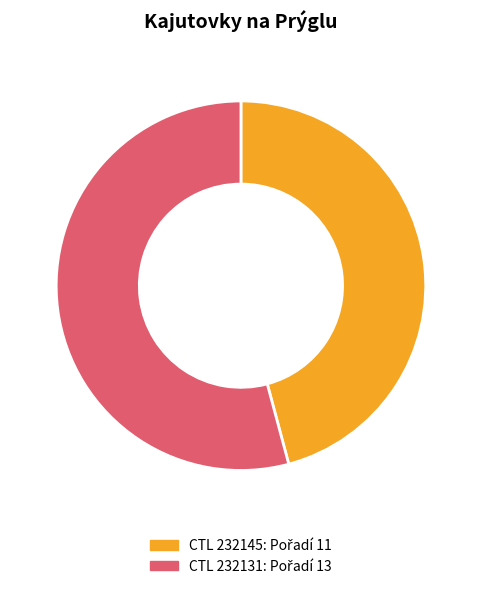

Is there any slice that represents more than half of the pie?

Yes